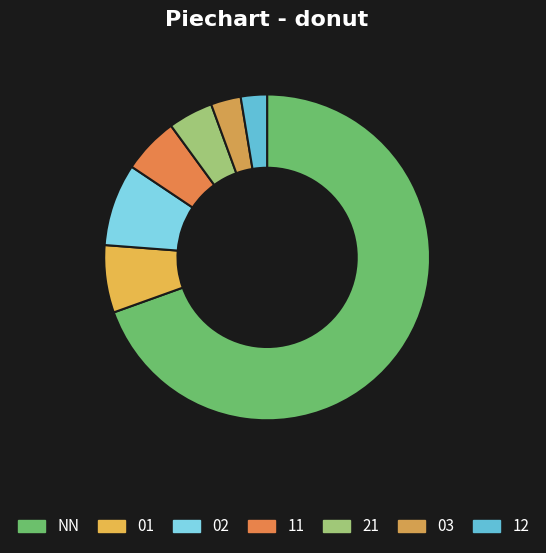

Does NN account for over 50% of the chart?

Yes